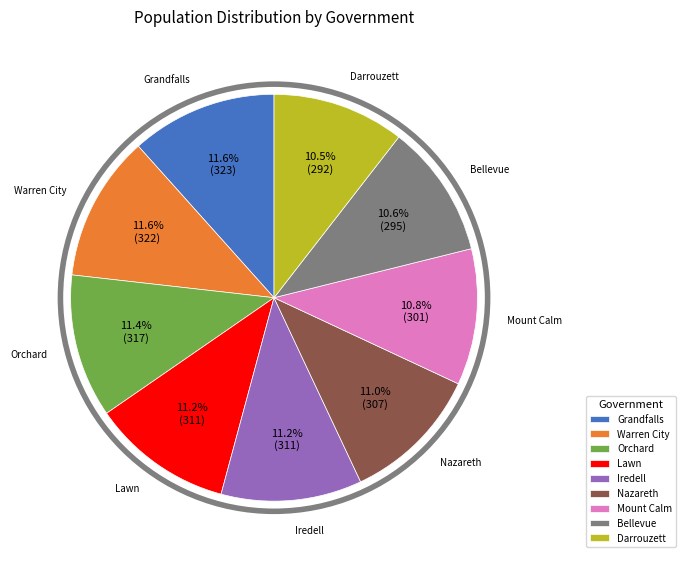

To the nearest percent, what is the average slice percentage?

11%